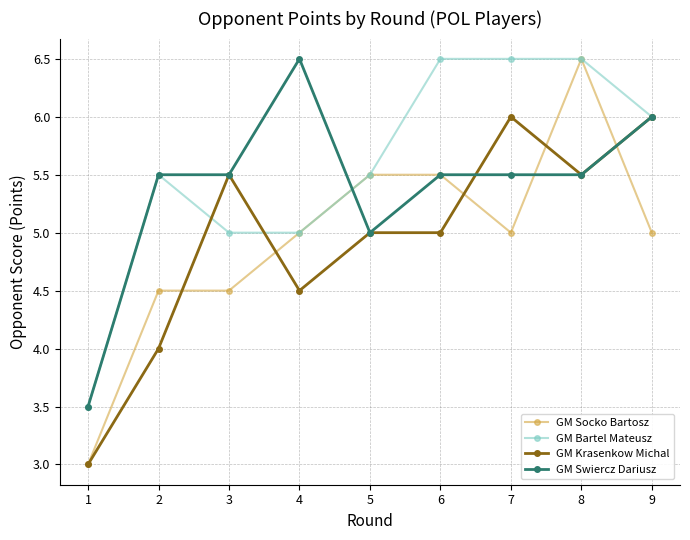

What is the minimum value shown in the chart?

3.0